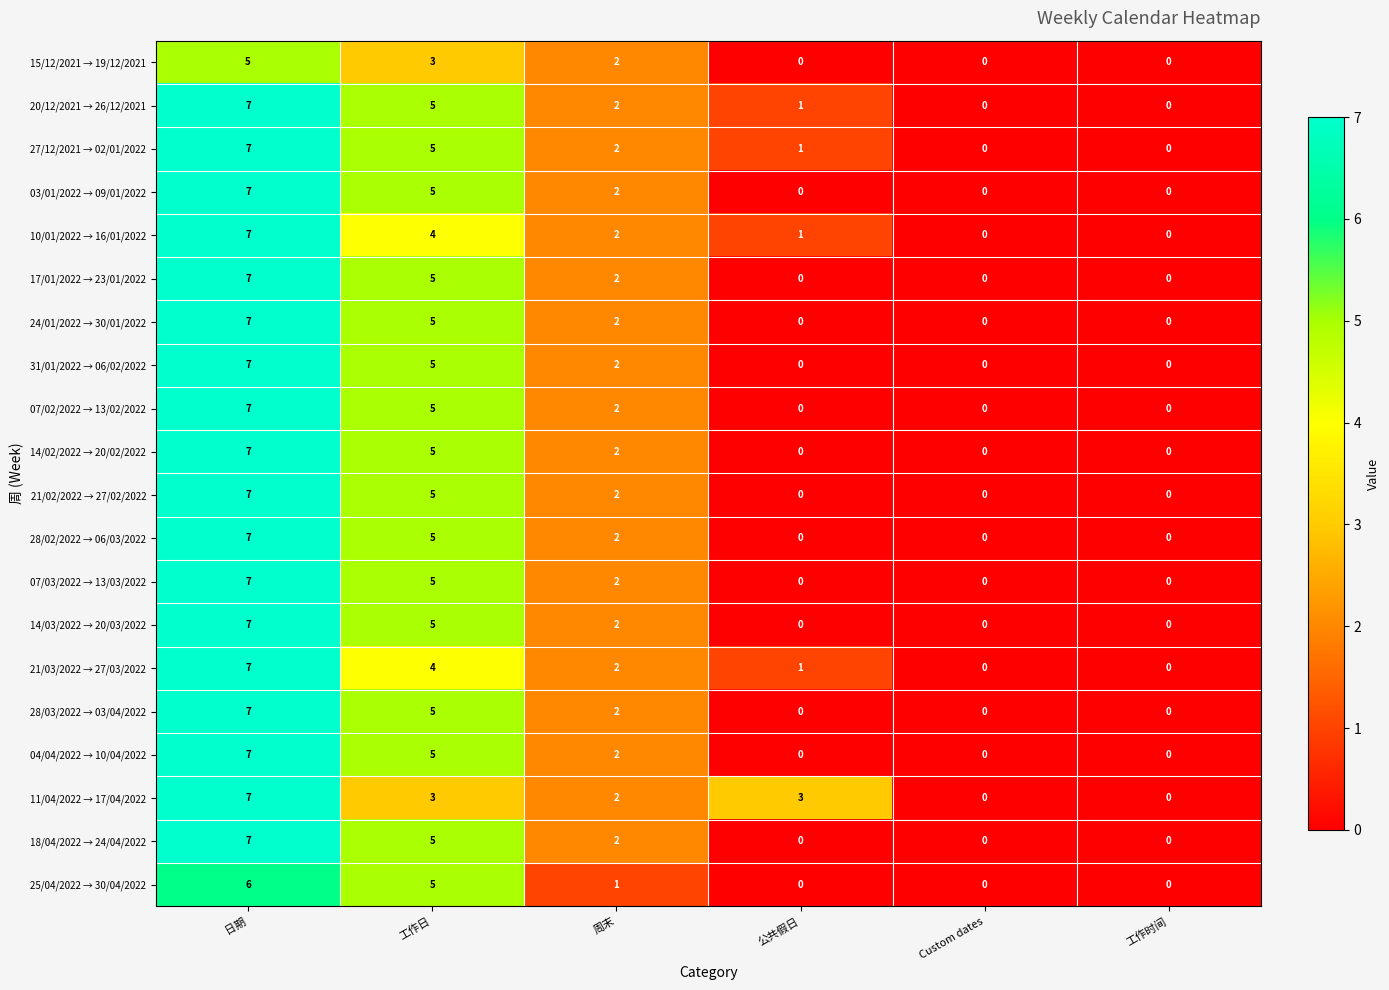

What is the total value across all series at 公共假日?

7